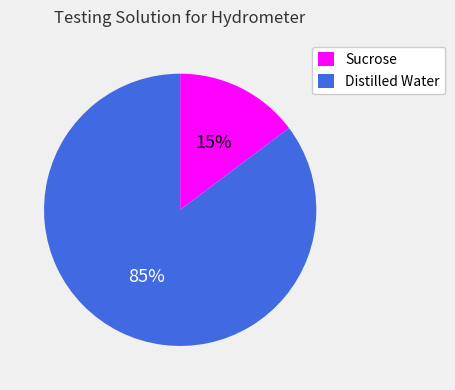

How many segments does this pie chart have?

2